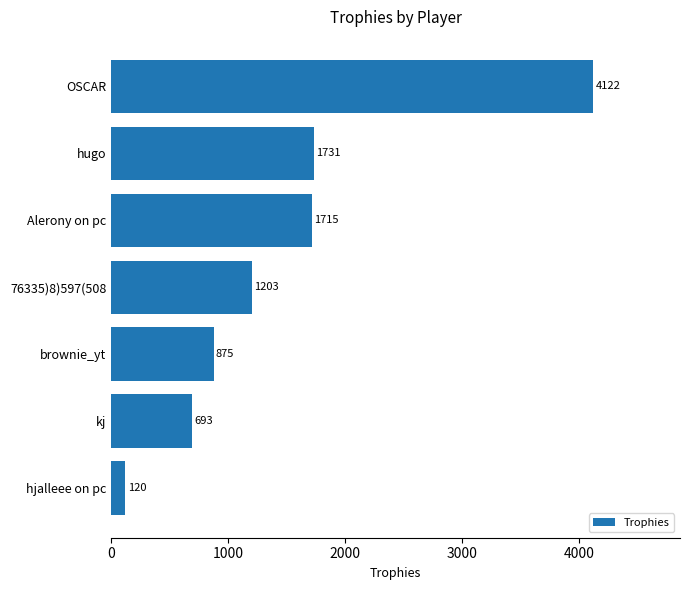

List the labels in order of value, largest first.

OSCAR, hugo, Alerony on pc, 76335)8)597(508, brownie_yt, kj, hjalleee on pc